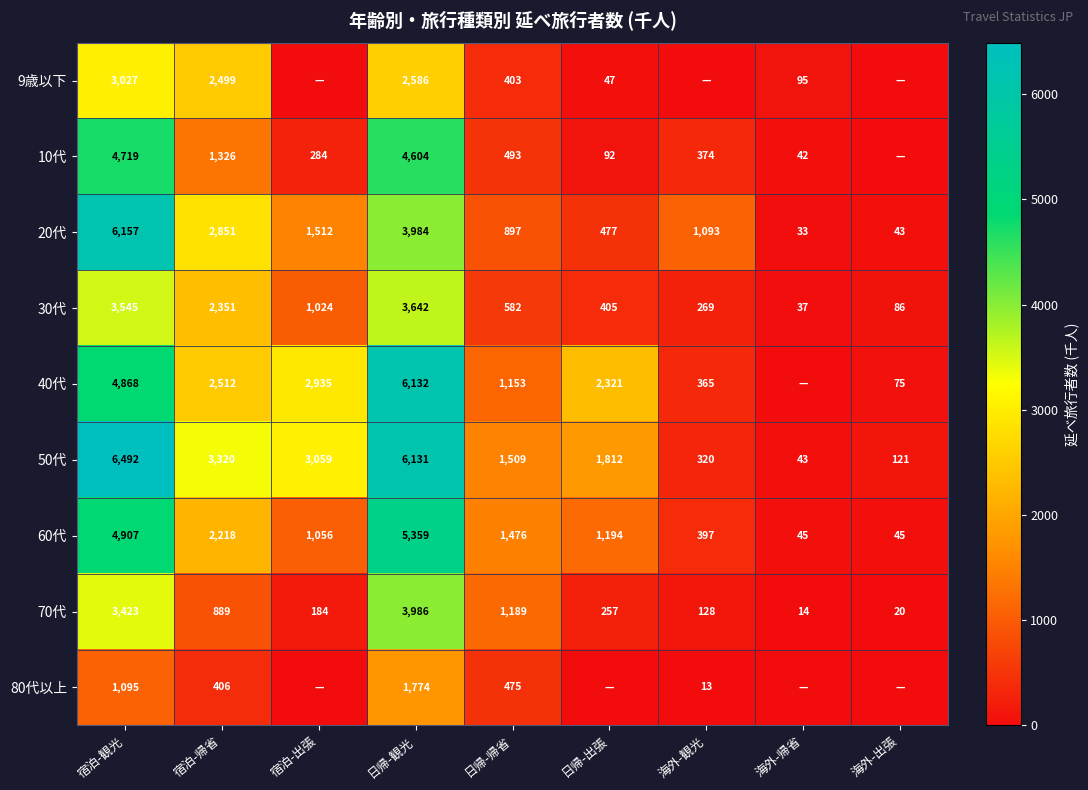

How many categories are shown in the chart?

9